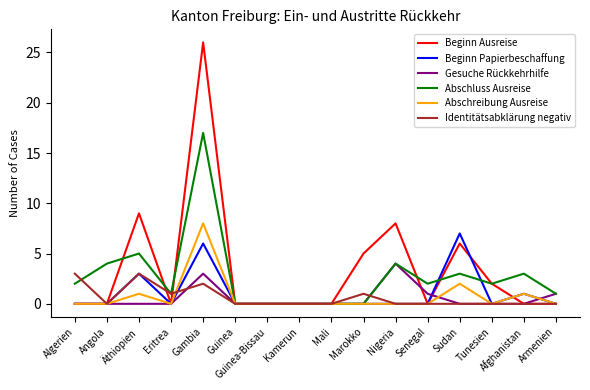

What are all the series names shown in the legend?

Beginn Ausreise, Beginn Papierbeschaffung, Gesuche Rückkehrhilfe, Abschluss Ausreise, Abschreibung Ausreise, Identitätsabklärung negativ